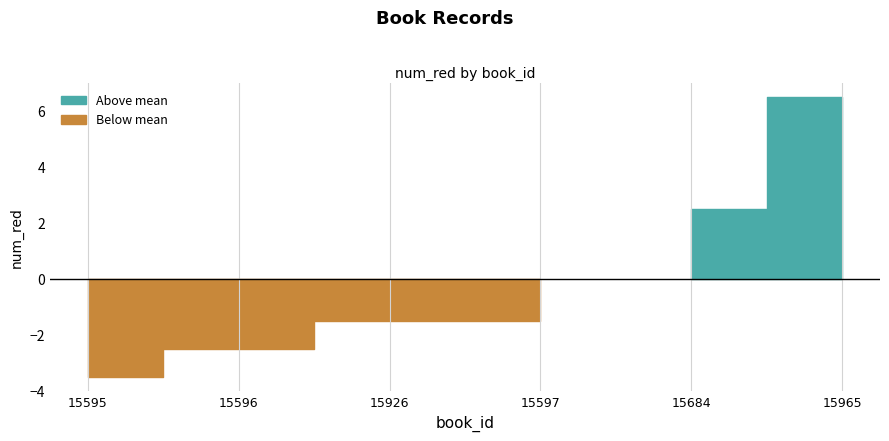

What is the label of the 2nd point from the right?

15684